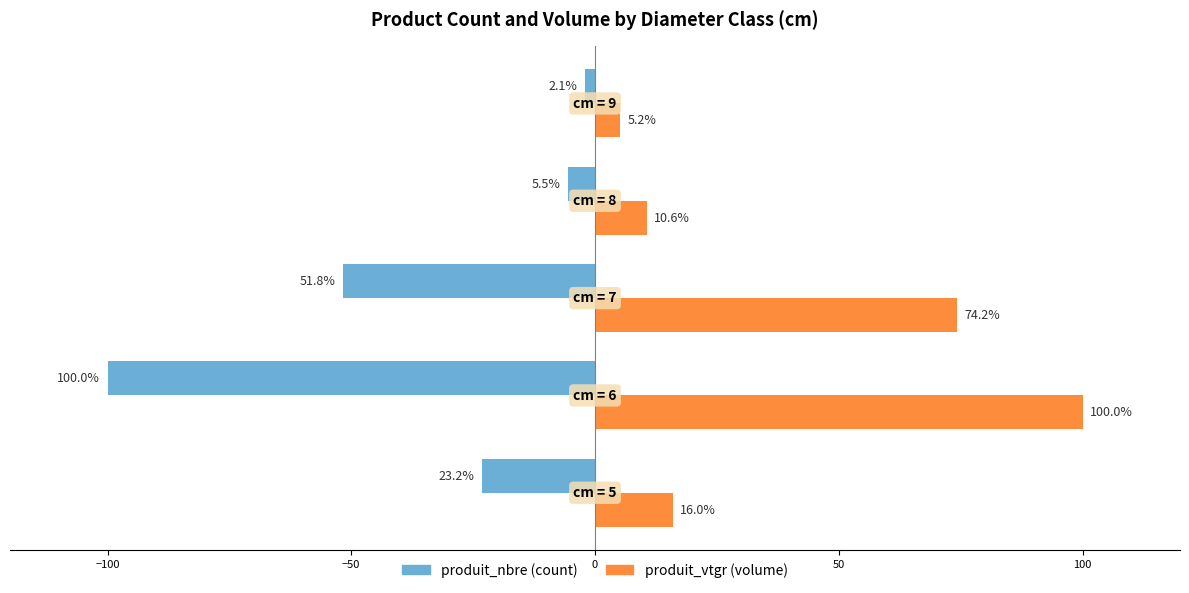

What is the greatest value displayed?

100.0